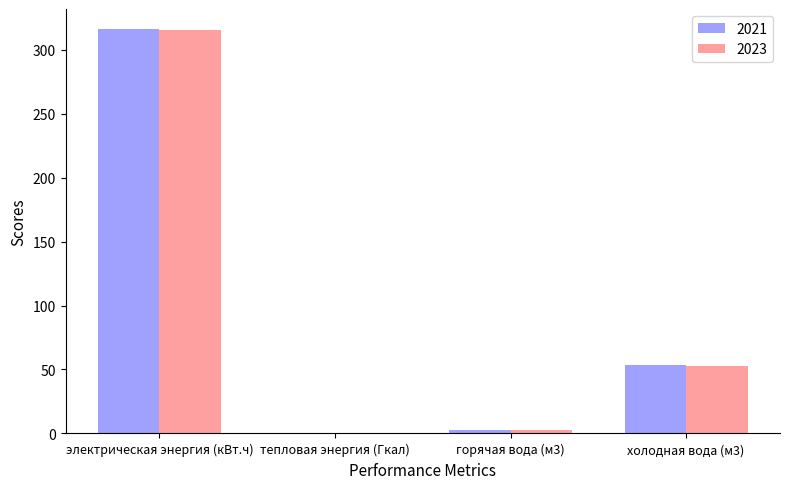

Reading right to left, what are all the values shown in this chart?

2021: 53.6	2.6	0.3	316.0
2023: 53.1	2.5	0.3	315.5